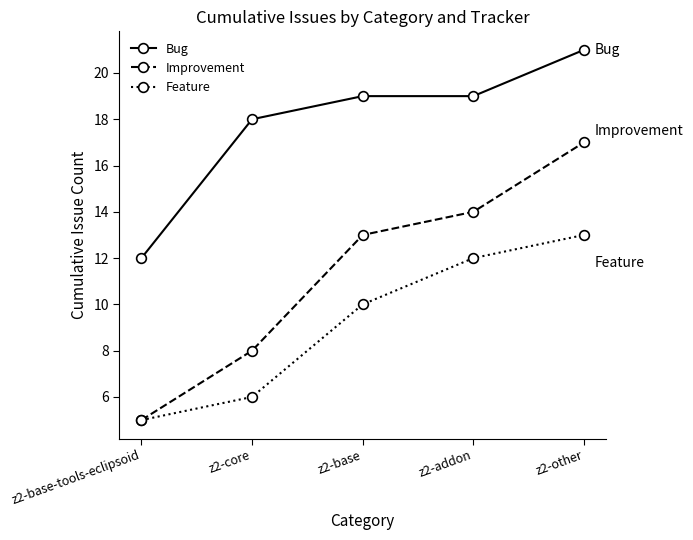

What is the average value of the Feature series?

9